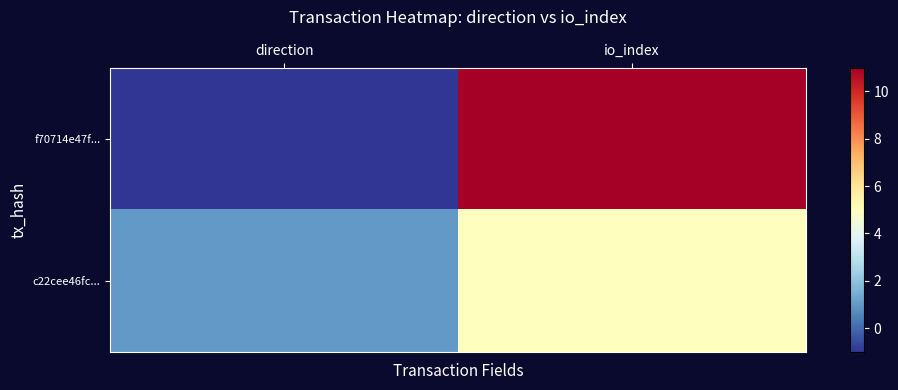

Reading left to right, list all the values displayed in this chart.

f70714e47f...: direction=-1	io_index=11
c22cee46fc...: direction=1	io_index=5